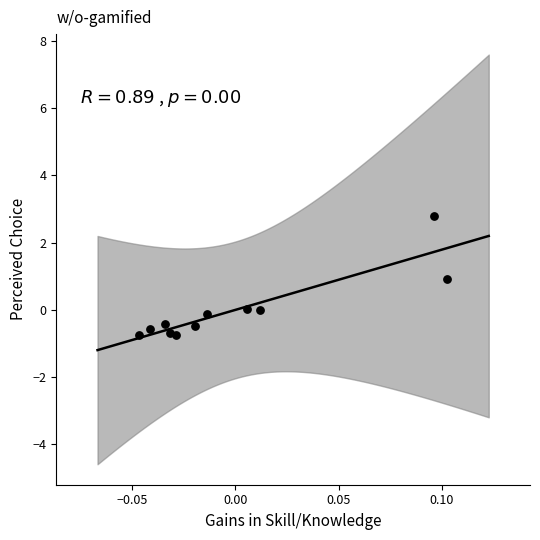

What is the range of Y values (max minus min)?

3.6